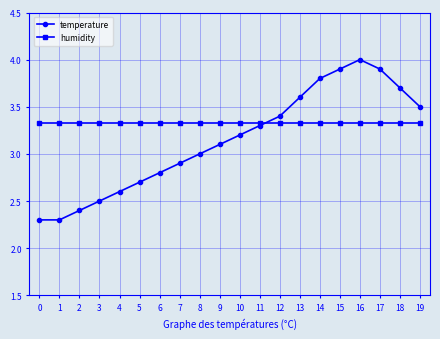

Which category has the highest value in the temperature series?

16